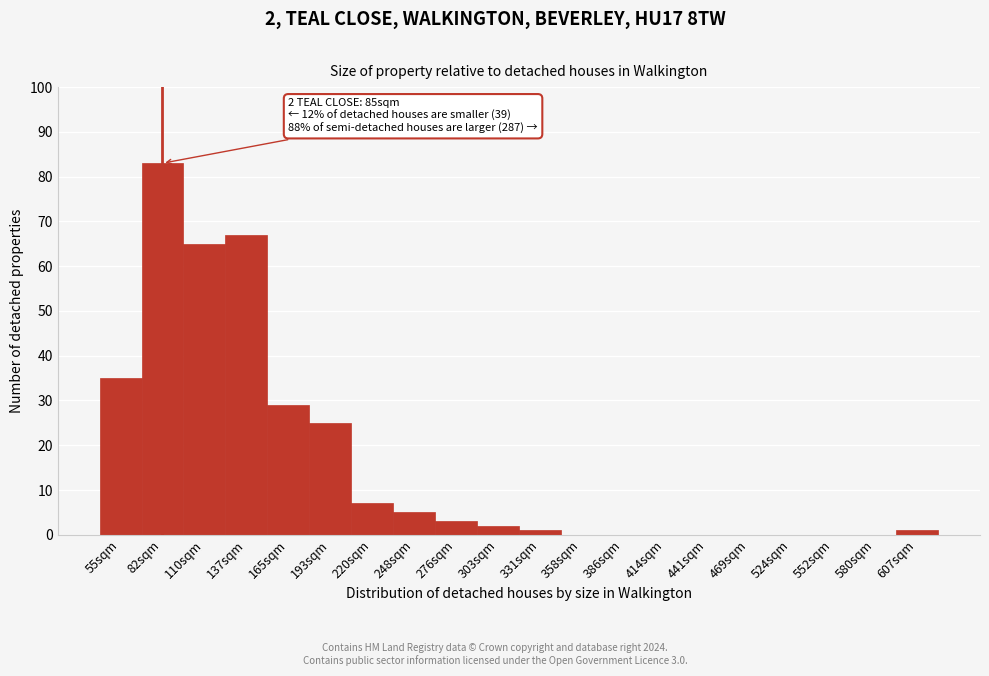

Reading left to right, what are all the values shown in this chart?

55sqm=35	82sqm=83	110sqm=65	137sqm=67	165sqm=29	193sqm=25	220sqm=7	248sqm=5	276sqm=3	303sqm=2	331sqm=1	358sqm=0	386sqm=0	414sqm=0	441sqm=0	469sqm=0	524sqm=0	552sqm=0	580sqm=0	607sqm=1